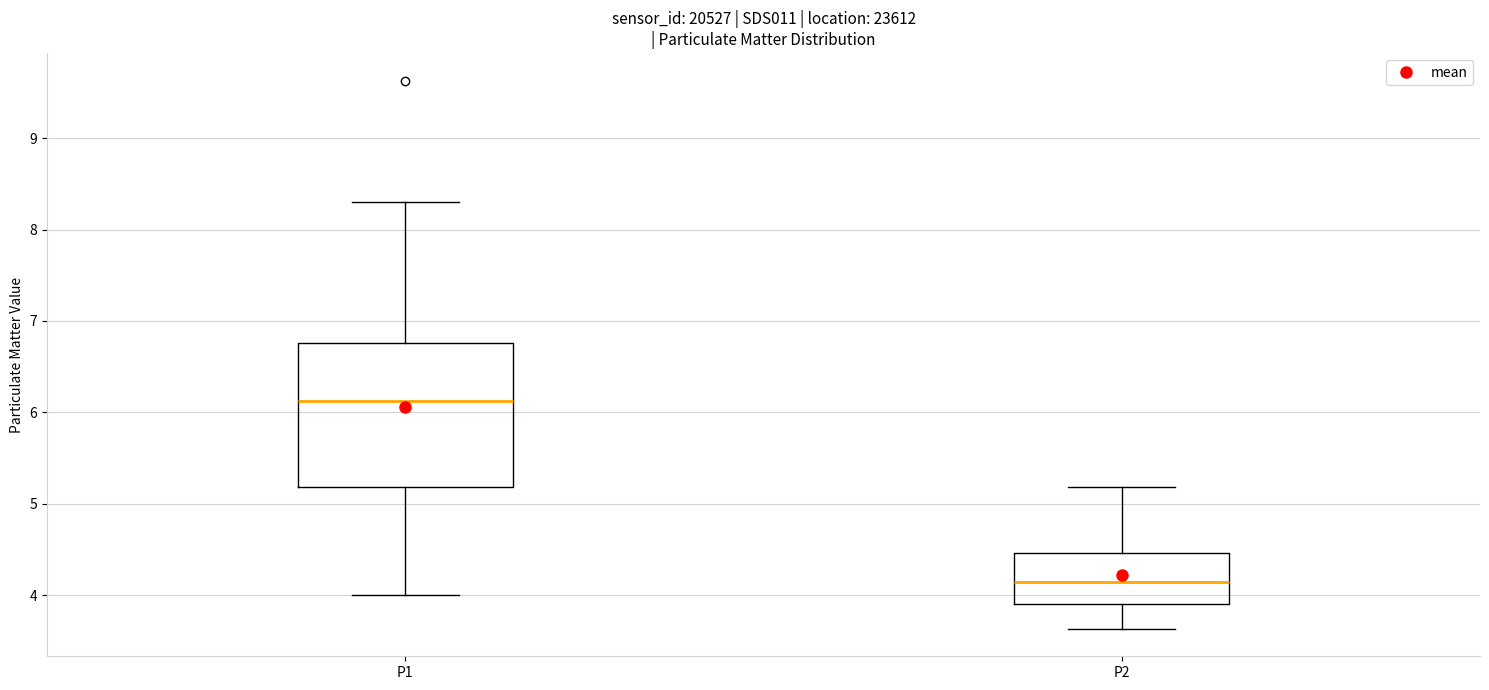

Reading left to right, transcribe this box plot: for each box, give where its median line is, the range the box spans, and where its two whiskers end, as read against the y-axis. The values are not printed on the chart, so give them approximately, as read against the axis.

P1: median 6.1, box 5.2 to 6.8, whiskers 4.0 to 8.3
P2: median 4.1, box 3.9 to 4.5, whiskers 3.6 to 5.2